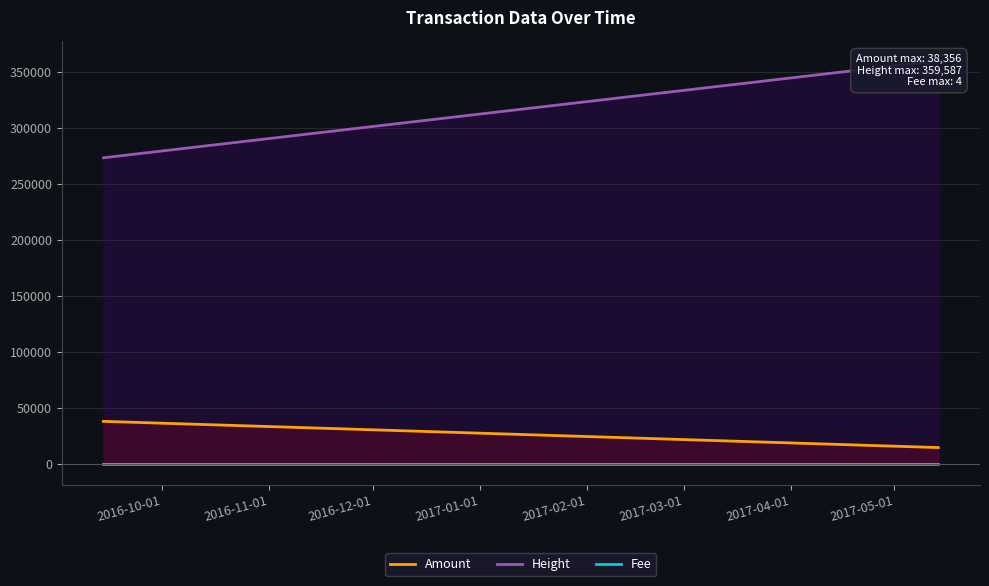

True or false: Amount and Fee intersect in this chart.

False